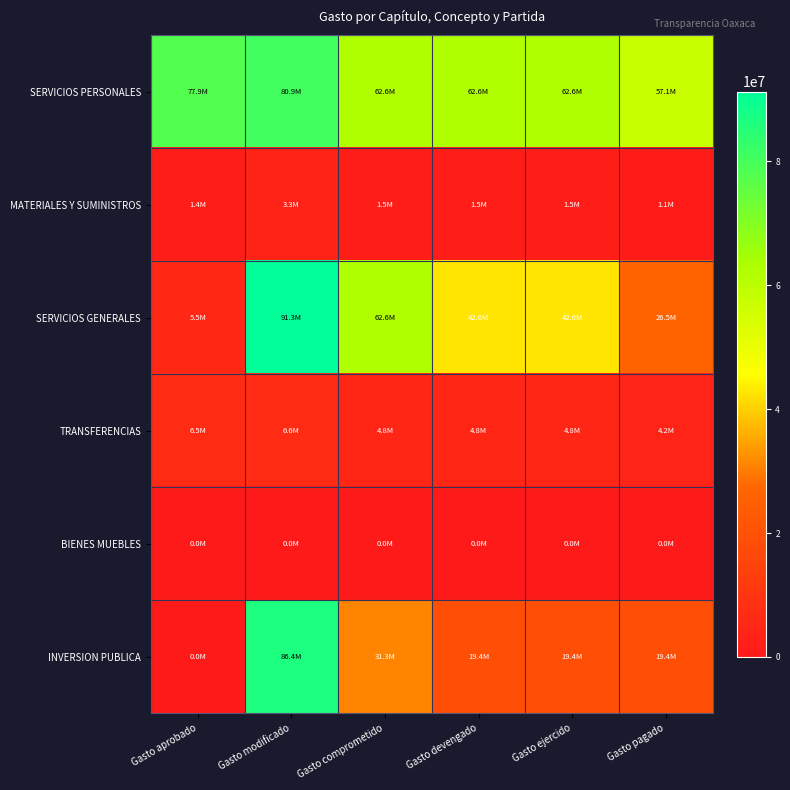

Between Gasto devengado and Gasto modificado, which is larger?

Gasto modificado